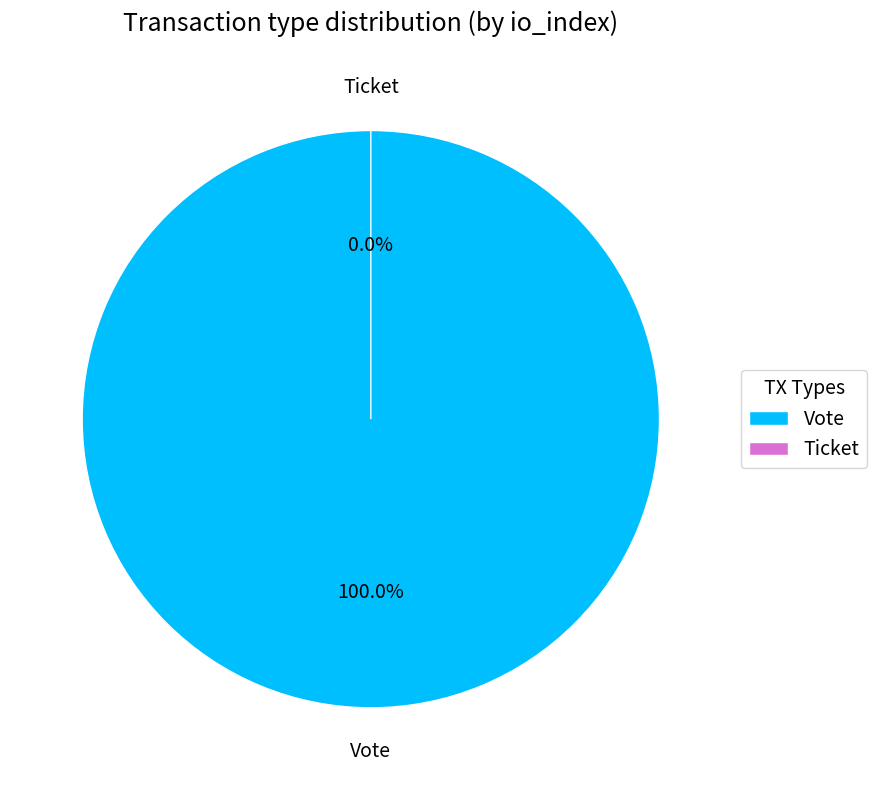

What is the change in value from Vote to Ticket?

-1